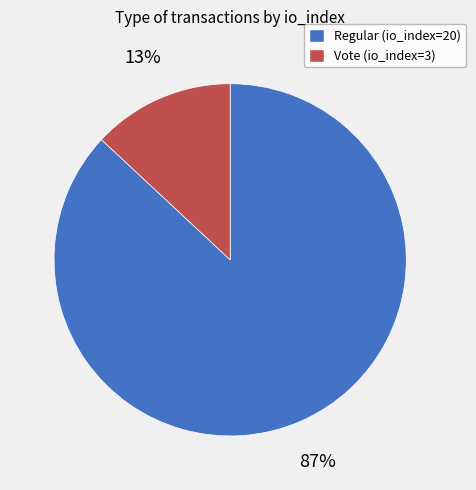

How many slices are in this pie chart?

2